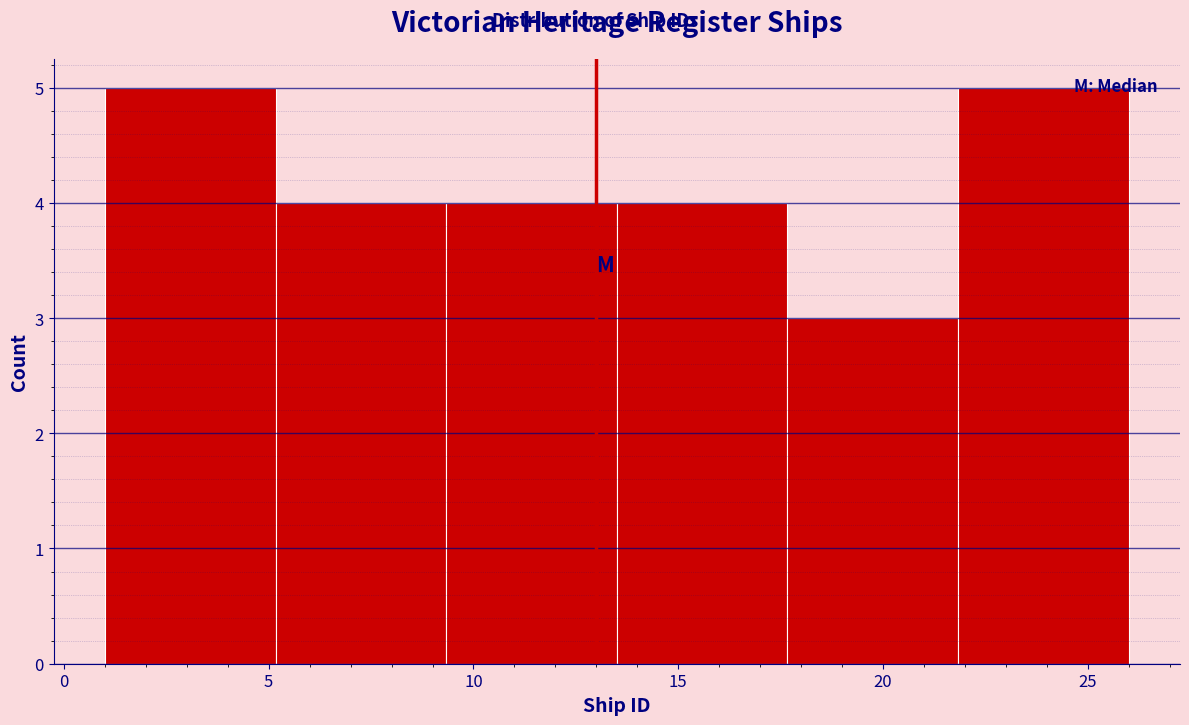

What is the height of the bar covering 13.5 to 17.5 on the x-axis? Neither the bar edges nor the heights are printed on the chart, so give them approximately, as read against the axes.

4